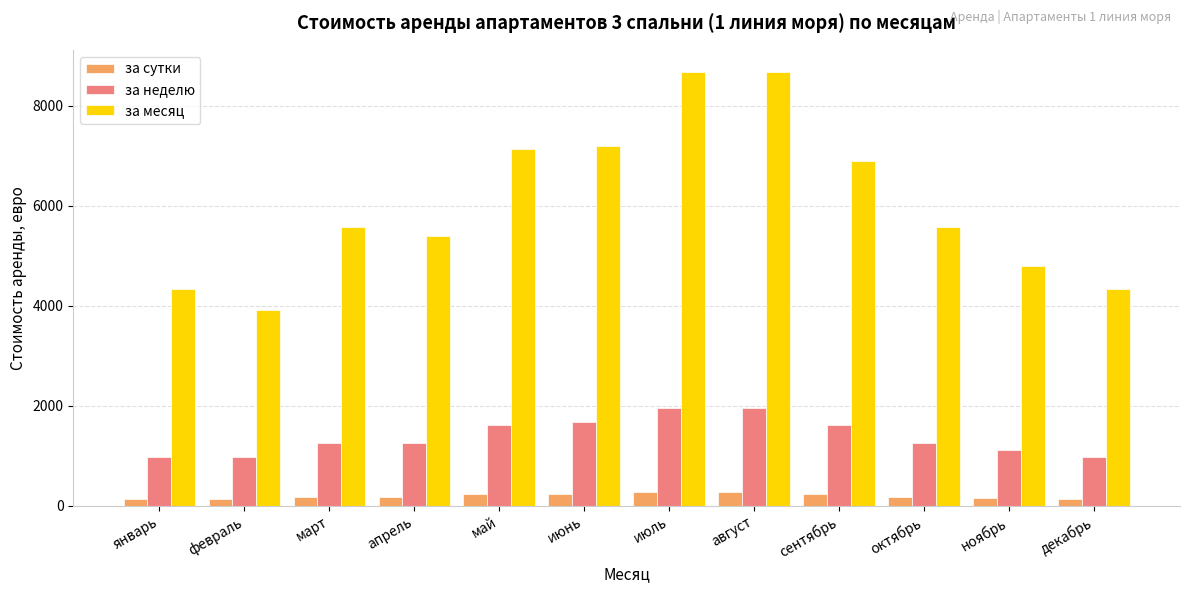

What is the minimum value for за месяц?

3920